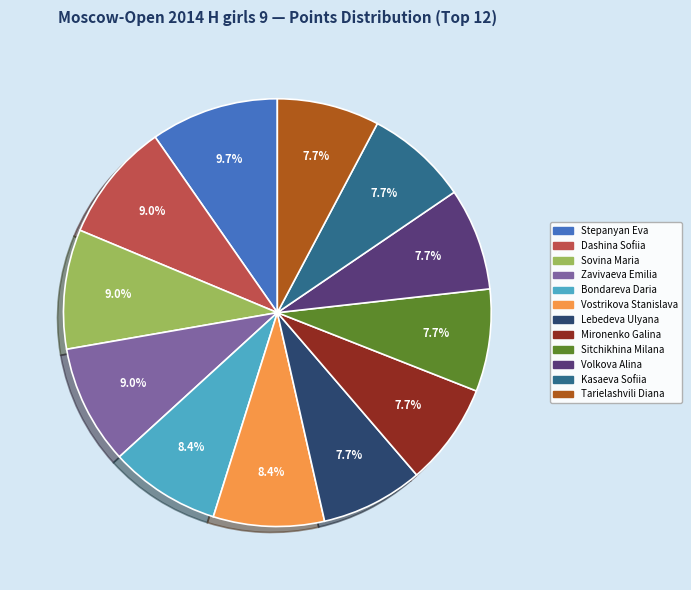

What percentage is NOT represented by Bondareva Daria?

91.6%